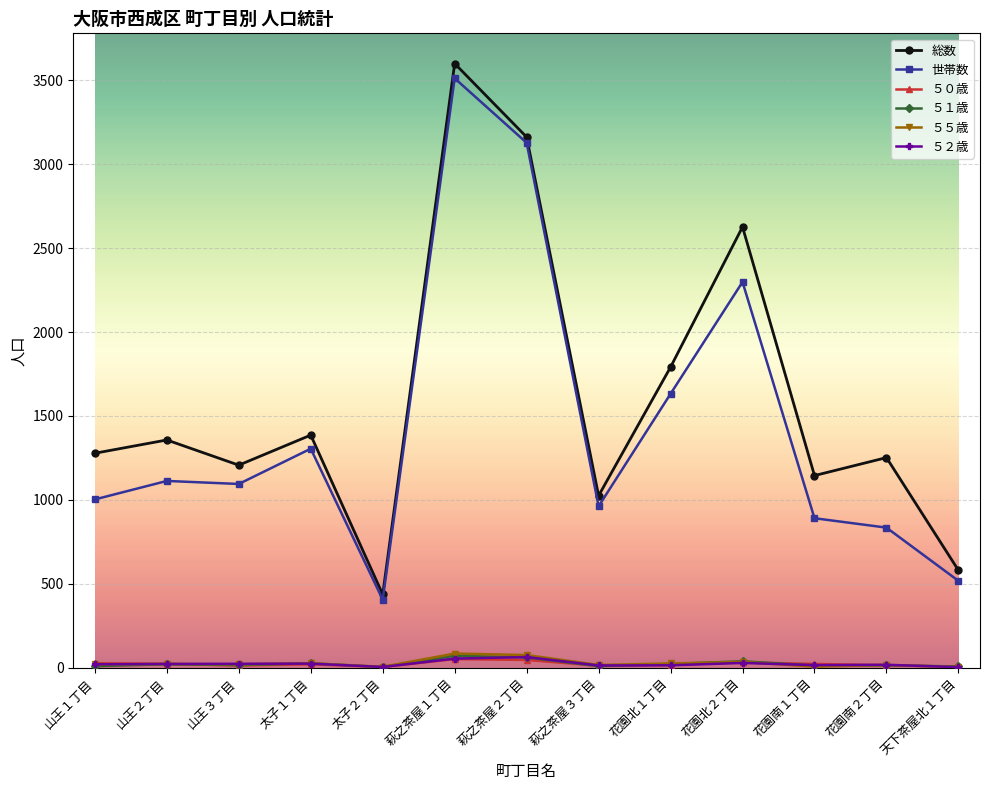

True or false: 総数 and ５１歳 cross at least once.

False